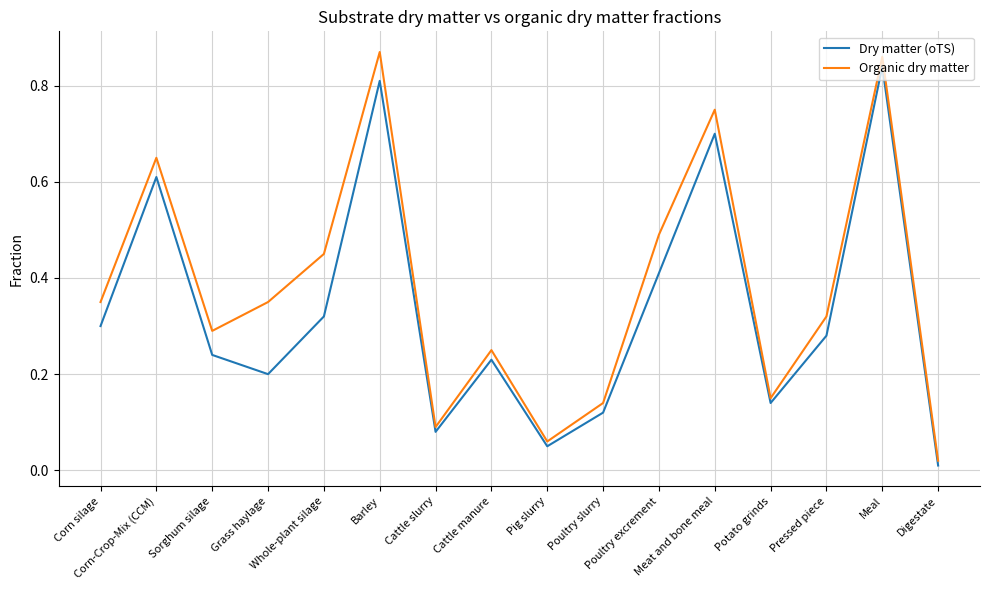

True or false: Organic dry matter and Dry matter (oTS) intersect in this chart.

False